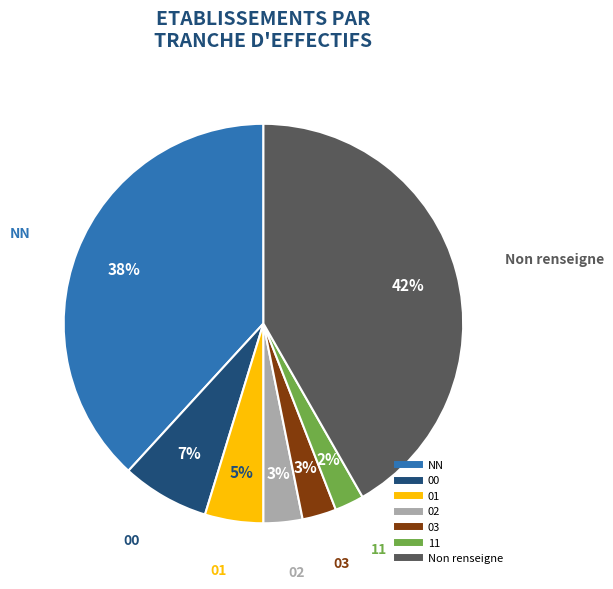

Does any single category account for the majority?

No